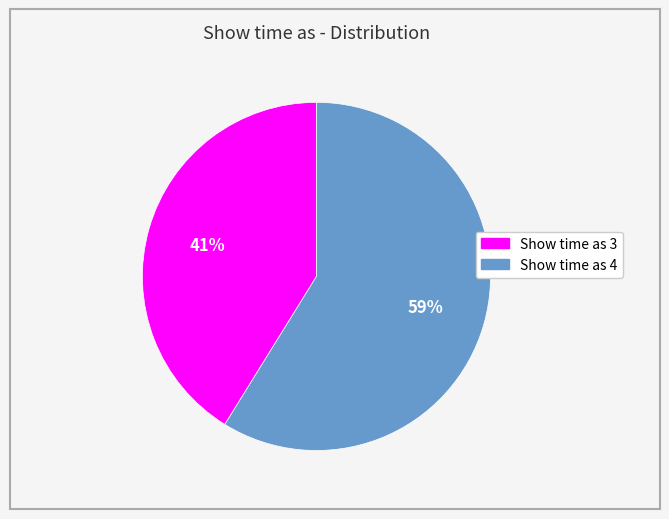

To the nearest percent, what is the difference between the largest and smallest slice percentages?

18%